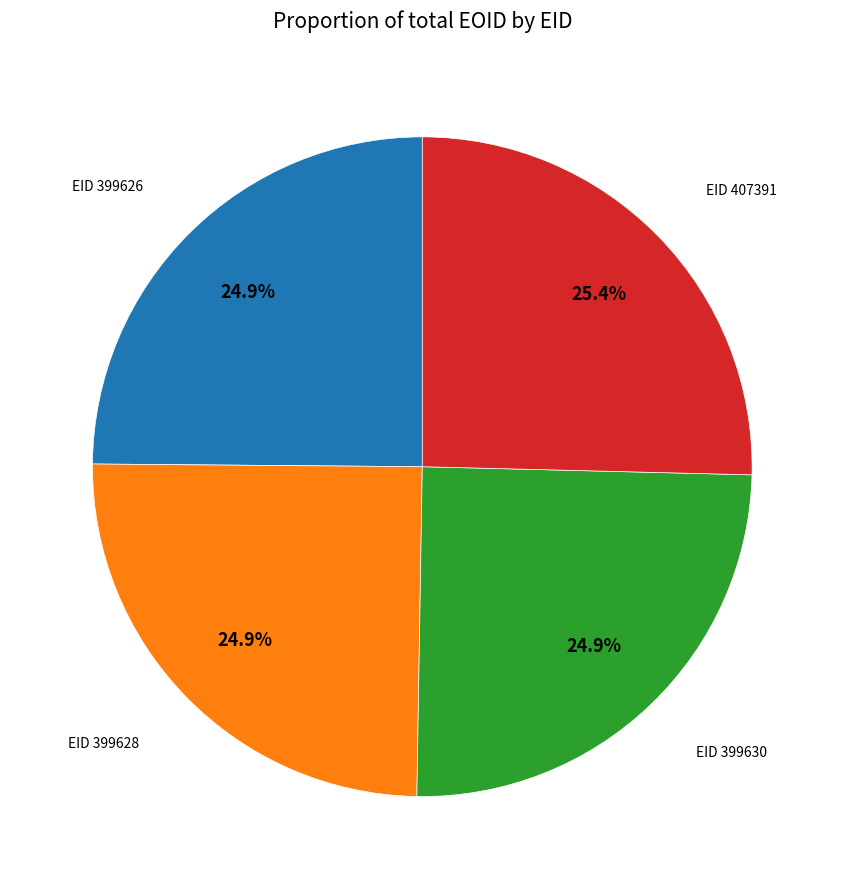

Is there any slice that represents more than half of the pie?

No